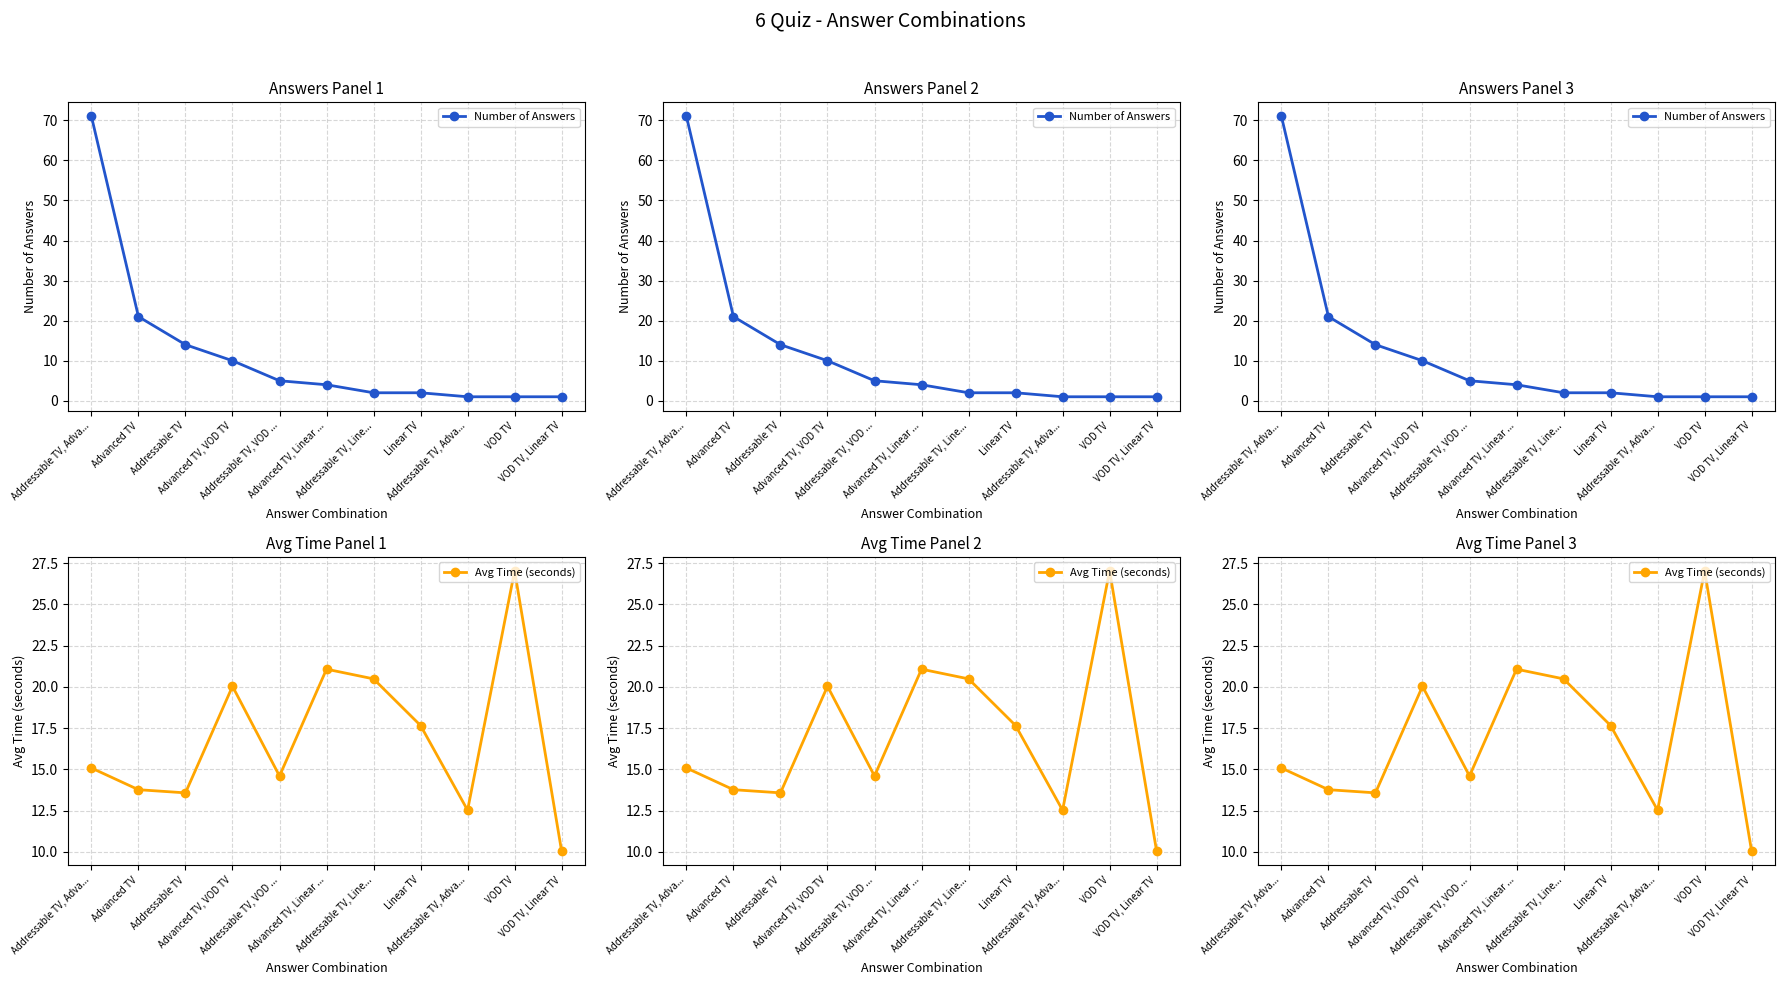

How many data points in Avg Time (seconds) are less than 15?

5